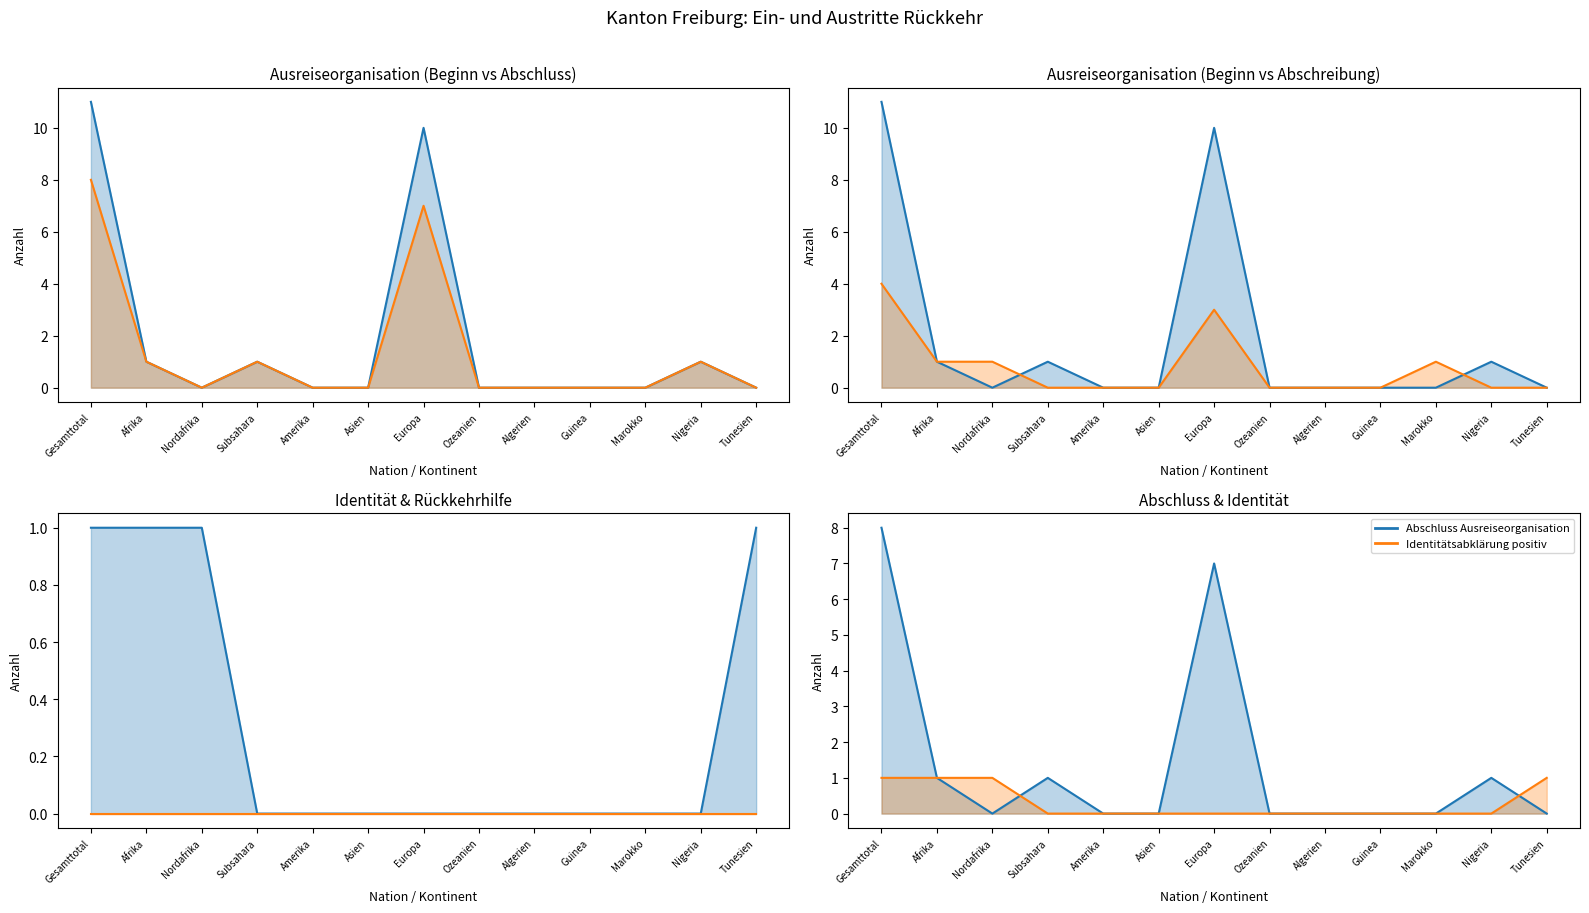

Reading left to right, extract all data points from this chart.

Beginn Ausreiseorganisation (line): Gesamttotal=11	Afrika=1	Nordafrika=0	Subsahara=1	Amerika=0	Asien=0	Europa=10	Ozeanien=0	Algerien=0	Guinea=0	Marokko=0	Nigeria=1	Tunesien=0
Abschluss Ausreiseorganisation (line): Gesamttotal=8	Afrika=1	Nordafrika=0	Subsahara=1	Amerika=0	Asien=0	Europa=7	Ozeanien=0	Algerien=0	Guinea=0	Marokko=0	Nigeria=1	Tunesien=0
Abschreibung Ausreiseorganisation (line): Gesamttotal=4	Afrika=1	Nordafrika=1	Subsahara=0	Amerika=0	Asien=0	Europa=3	Ozeanien=0	Algerien=0	Guinea=0	Marokko=1	Nigeria=0	Tunesien=0
Identitätsabklärung positiv (line): Gesamttotal=1	Afrika=1	Nordafrika=1	Subsahara=0	Amerika=0	Asien=0	Europa=0	Ozeanien=0	Algerien=0	Guinea=0	Marokko=0	Nigeria=0	Tunesien=1
Gesuche Rückkehrhilfe (line): Gesamttotal=0	Afrika=0	Nordafrika=0	Subsahara=0	Amerika=0	Asien=0	Europa=0	Ozeanien=0	Algerien=0	Guinea=0	Marokko=0	Nigeria=0	Tunesien=0